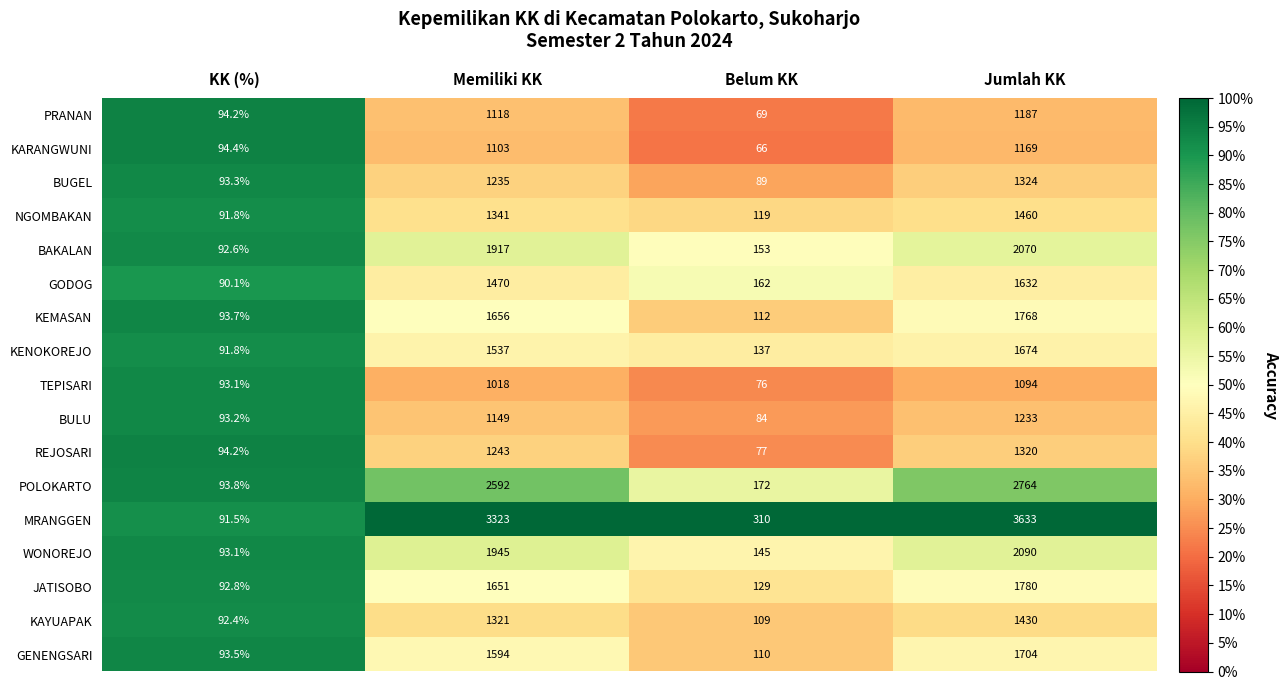

Which series has the largest total across all categories?

MRANGGEN